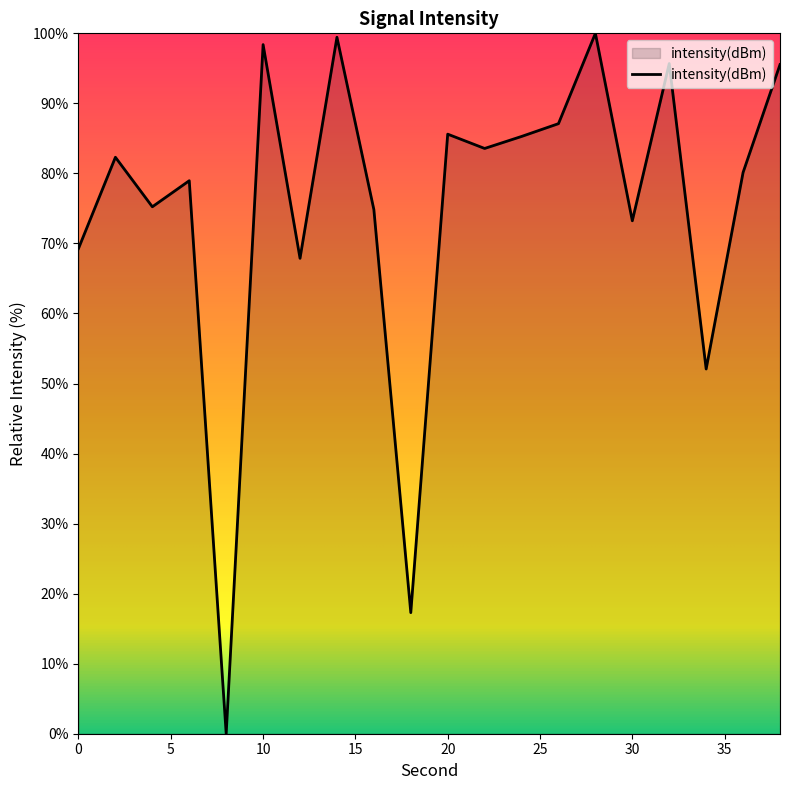

What is the difference between the maximum and minimum values?

100.0